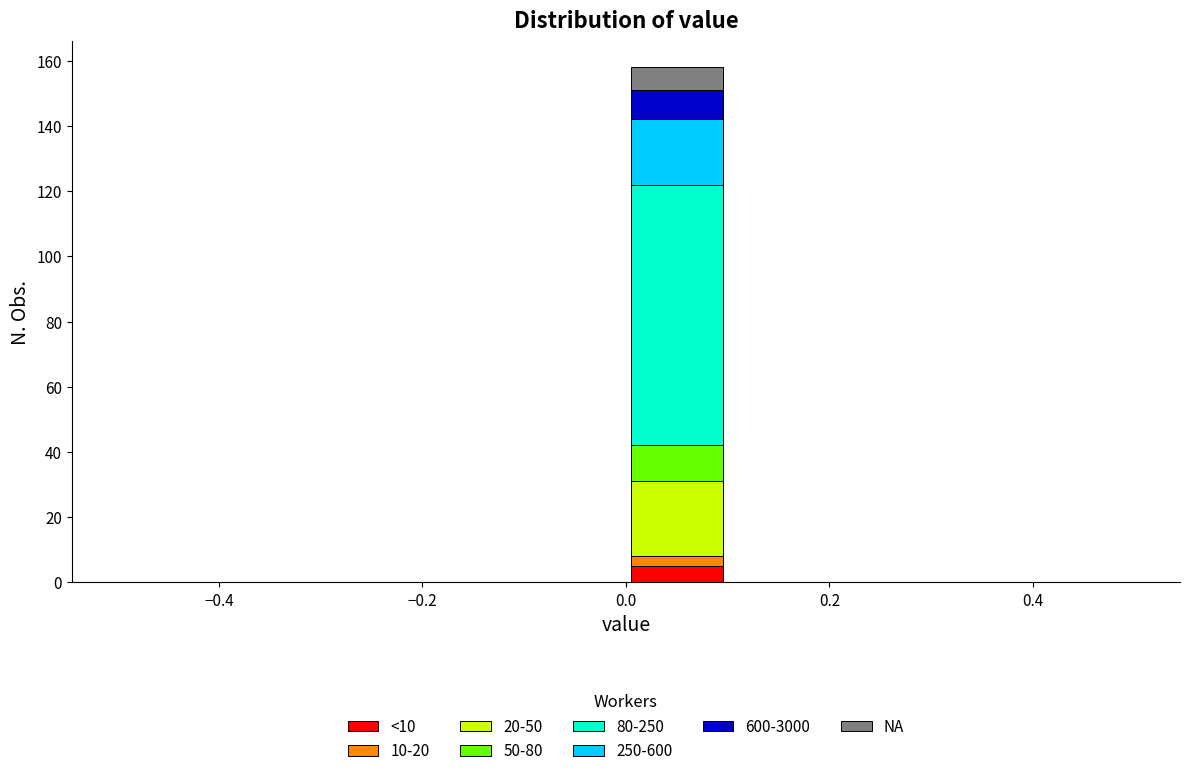

Which range on the x-axis has the tallest stacked bar (by total height)?

0.0 to 0.1